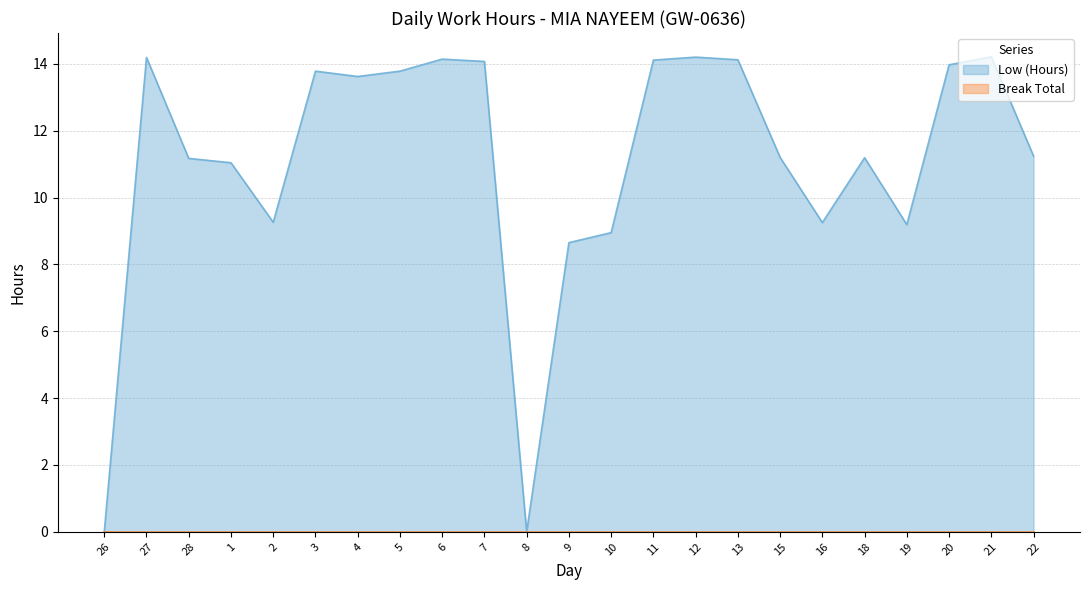

What position from the left is 20?

21